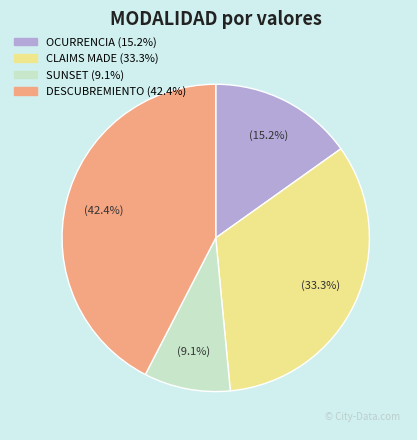

Does SUNSET represent more than half of the total?

No